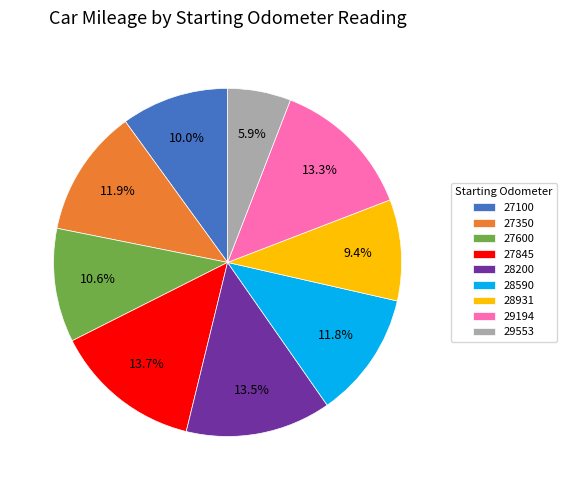

Combined, do 29553 and 27600 account for over 50%?

No